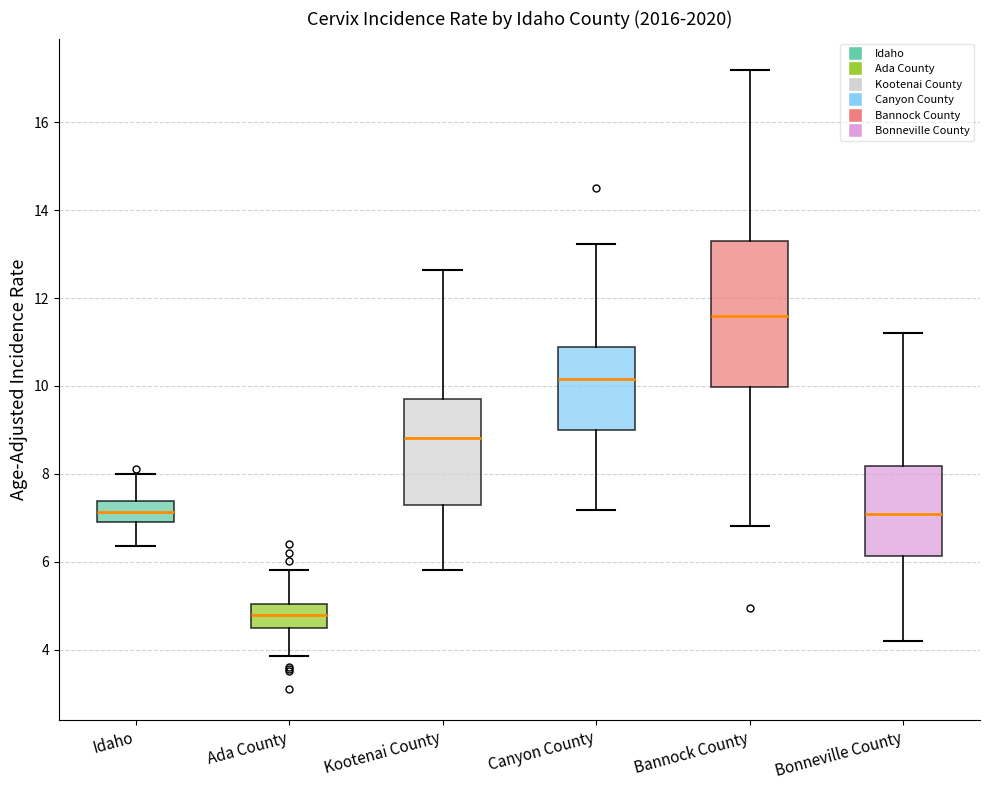

Where does the lower whisker of the box for Bonneville County end on the y-axis? The values are not printed on the chart, so give them approximately, as read against the axis.

4.2